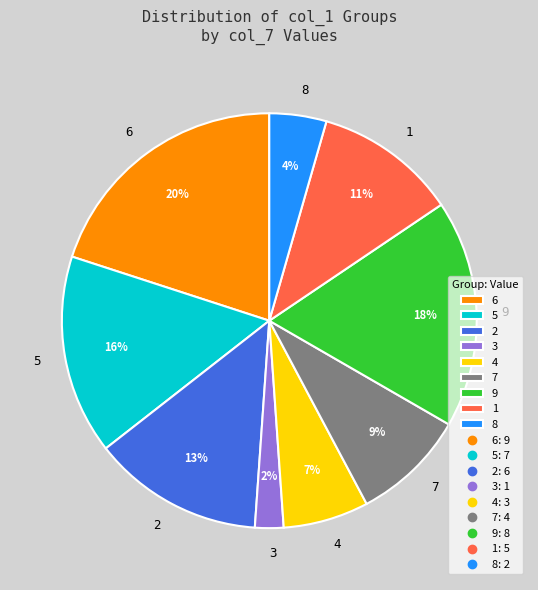

Combined, do 6 and 1 account for over 50%?

No